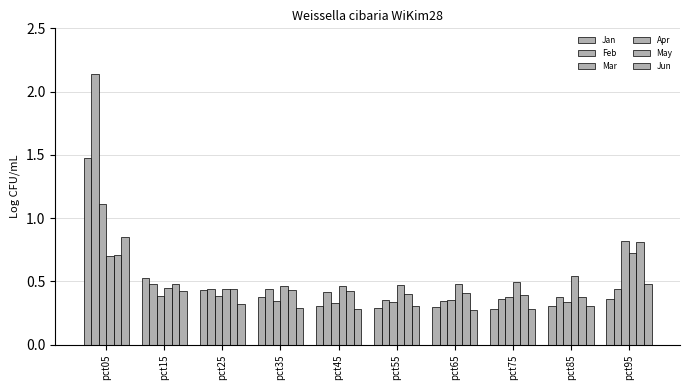

Reading right to left, transcribe all the data shown in this chart.

Jan: pct95=0.4	pct85=0.3	pct75=0.3	pct65=0.3	pct55=0.3	pct45=0.3	pct35=0.4	pct25=0.4	pct15=0.5	pct05=1.5
Feb: pct95=0.4	pct85=0.4	pct75=0.4	pct65=0.3	pct55=0.4	pct45=0.4	pct35=0.4	pct25=0.4	pct15=0.5	pct05=2.1
Mar: pct95=0.8	pct85=0.3	pct75=0.4	pct65=0.4	pct55=0.3	pct45=0.3	pct35=0.3	pct25=0.4	pct15=0.4	pct05=1.1
Apr: pct95=0.7	pct85=0.5	pct75=0.5	pct65=0.5	pct55=0.5	pct45=0.5	pct35=0.5	pct25=0.4	pct15=0.4	pct05=0.7
May: pct95=0.8	pct85=0.4	pct75=0.4	pct65=0.4	pct55=0.4	pct45=0.4	pct35=0.4	pct25=0.4	pct15=0.5	pct05=0.7
Jun: pct95=0.5	pct85=0.3	pct75=0.3	pct65=0.3	pct55=0.3	pct45=0.3	pct35=0.3	pct25=0.3	pct15=0.4	pct05=0.9